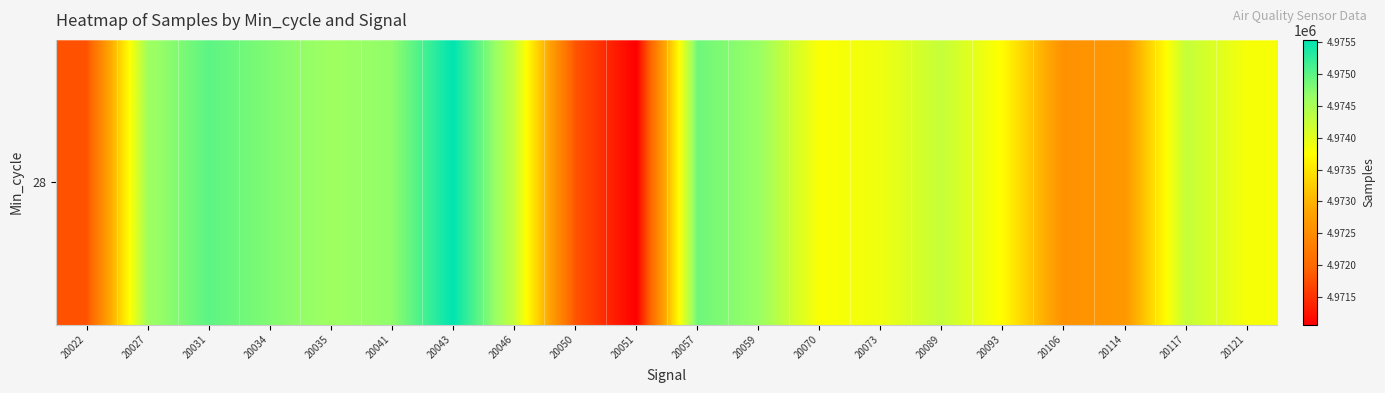

True or false: the data shows 3281597 at 20106.

False